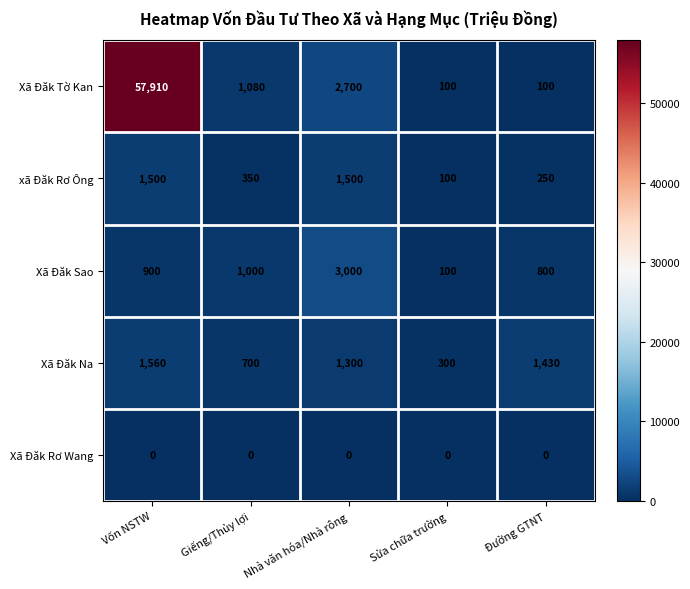

Reading right to left, list all the values displayed in this chart.

Xã Đăk Tờ Kan: 100	100	2700	1080	57910
xã Đăk Rơ Ông: 250	100	1500	350	1500
Xã Đăk Sao: 800	100	3000	1000	900
Xã Đăk Na: 1430	300	1300	700	1560
Xã Đăk Rơ Wang: 0	0	0	0	0